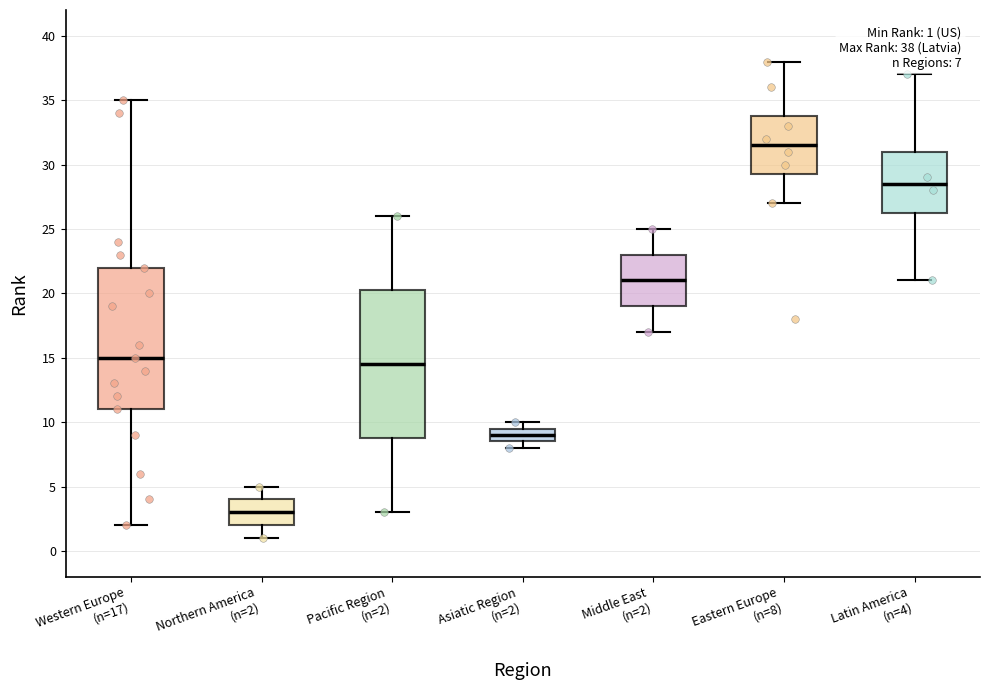

Comparing the boxes themselves (not the whiskers), which one is the tallest?

Pacific Region (n=2)